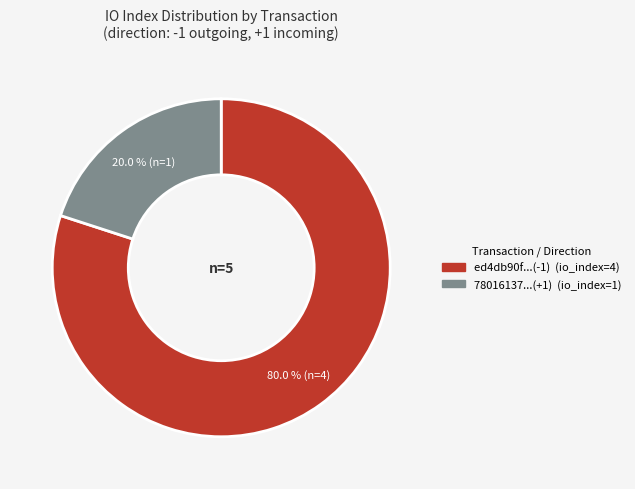

Is there a majority slice in this chart?

Yes